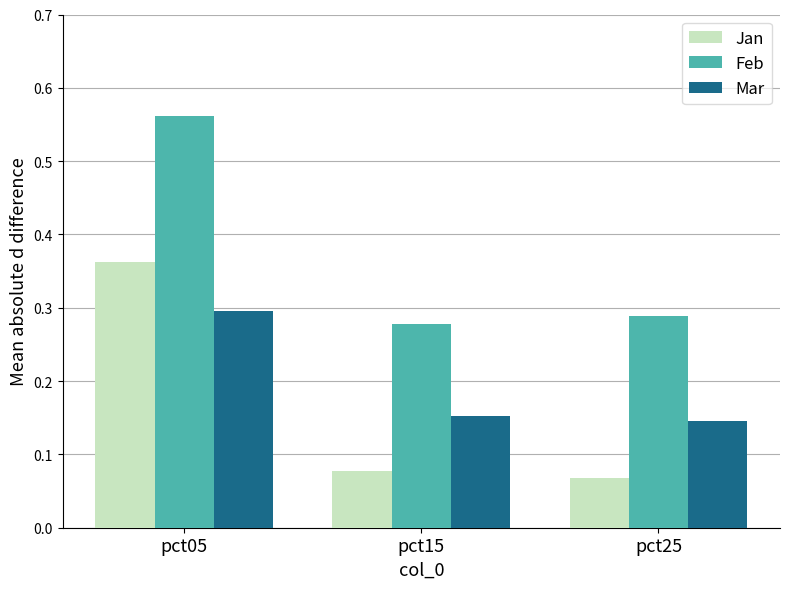

At how many categories does at least one series exceed 0?

3